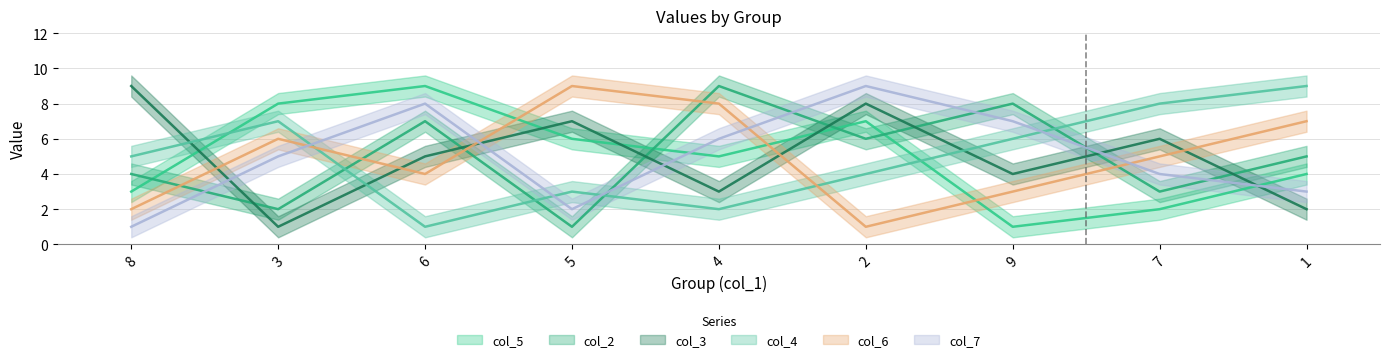

How many times do col_2 and col_4 cross each other?

4